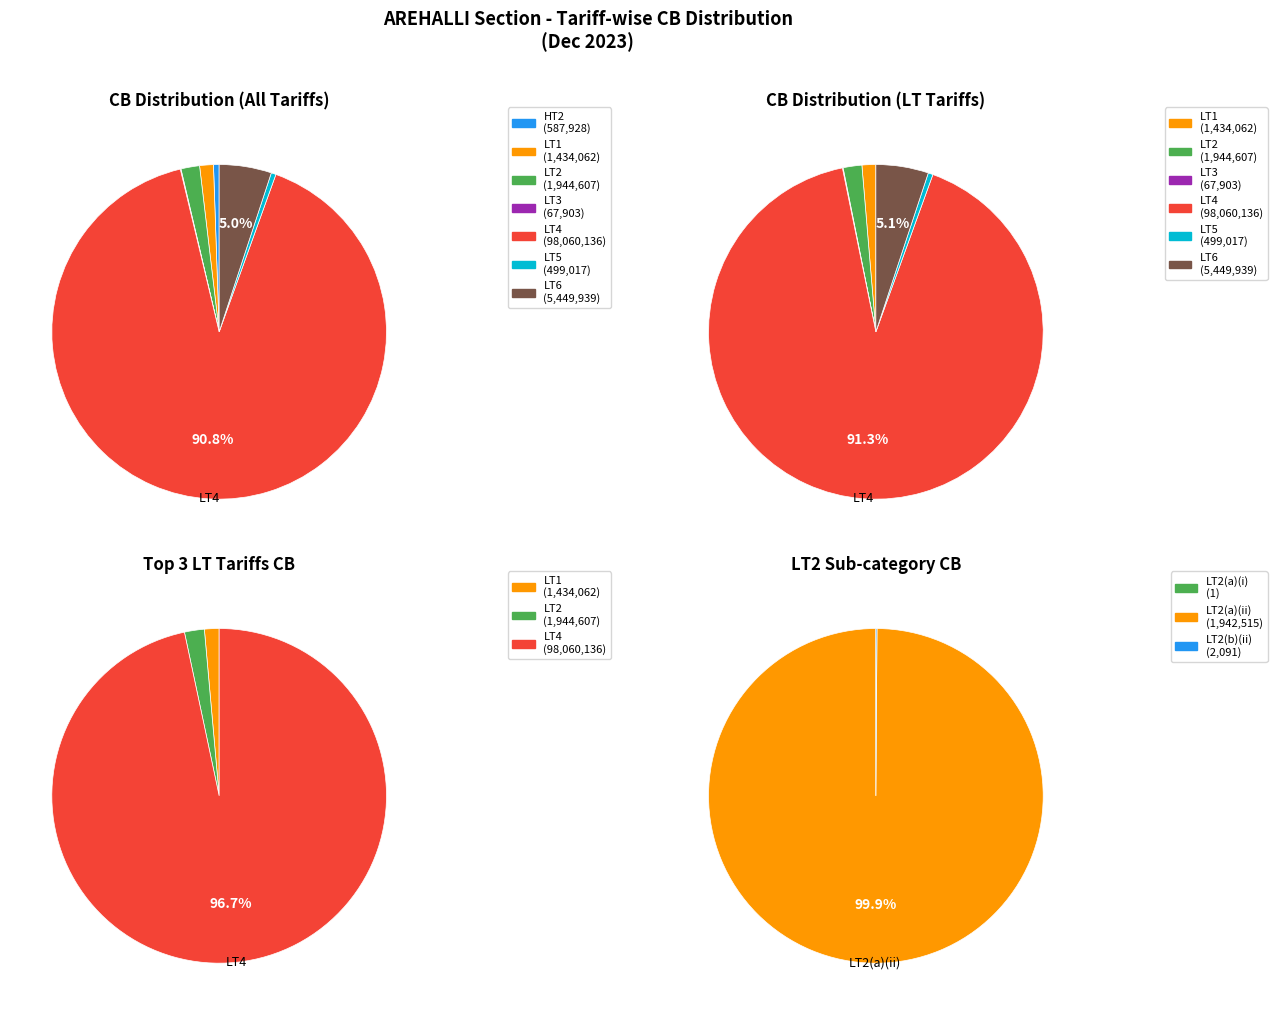

How many segments does this pie chart have?

7